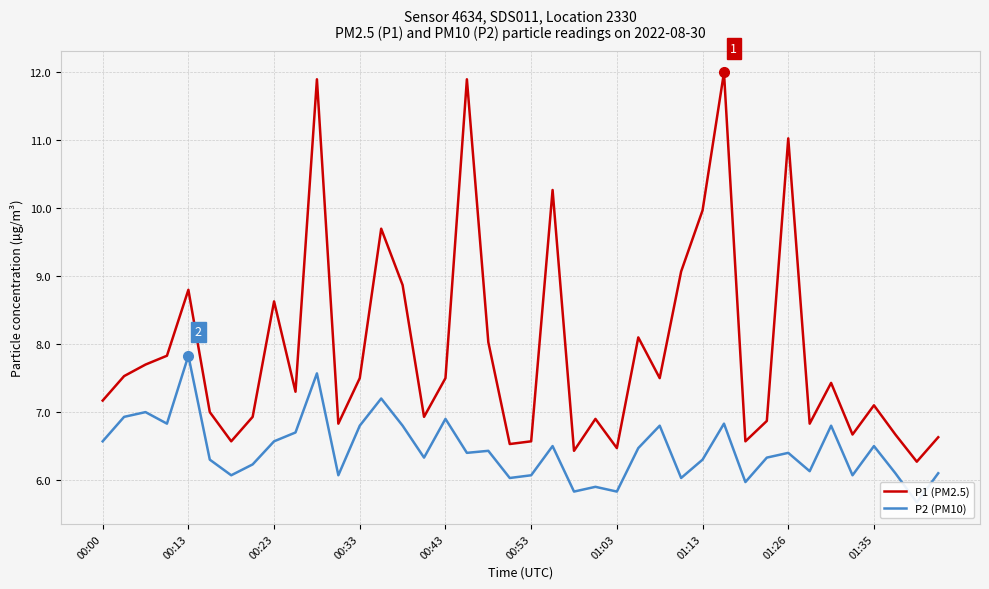

What is the sum of the P2 (PM10) values at 38 and 31?

12.0